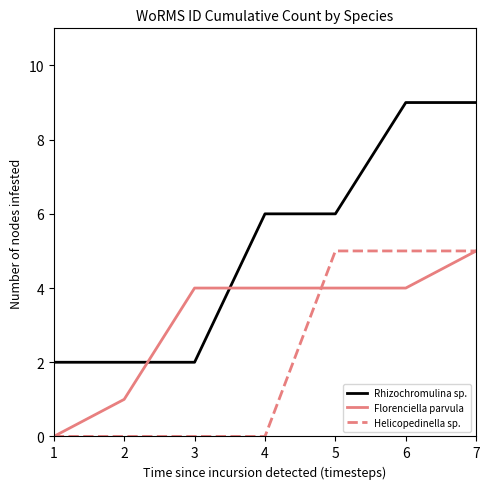

List the series in order of their overall mean, highest first.

Rhizochromulina sp., Florenciella parvula, Helicopedinella sp.